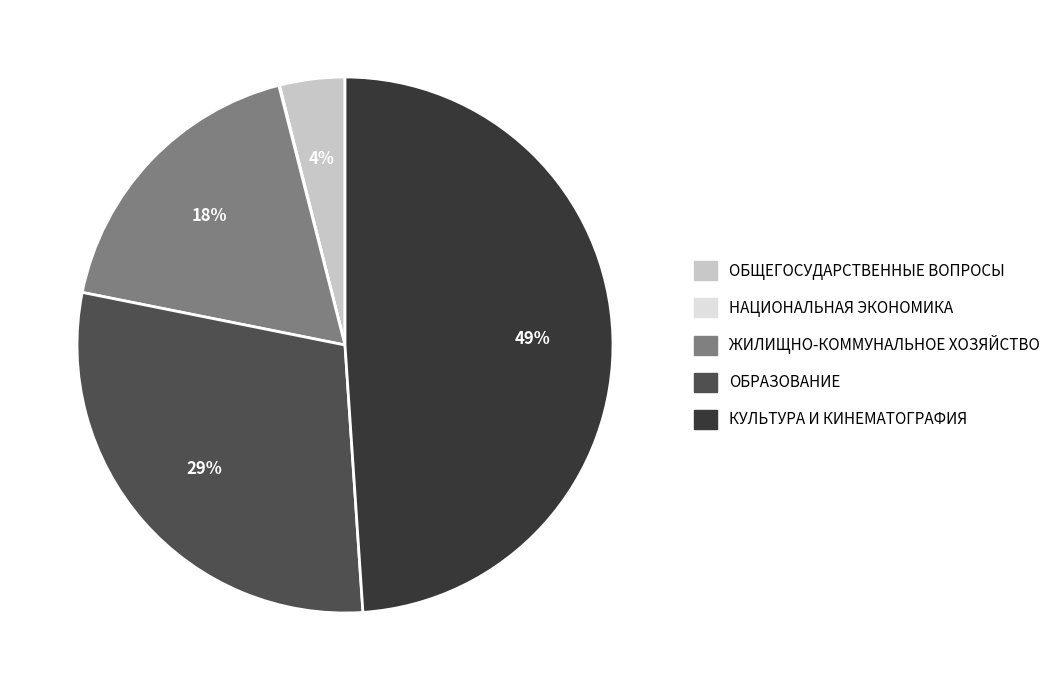

To the nearest percent, what percentage of the pie is ОБРАЗОВАНИЕ?

29%